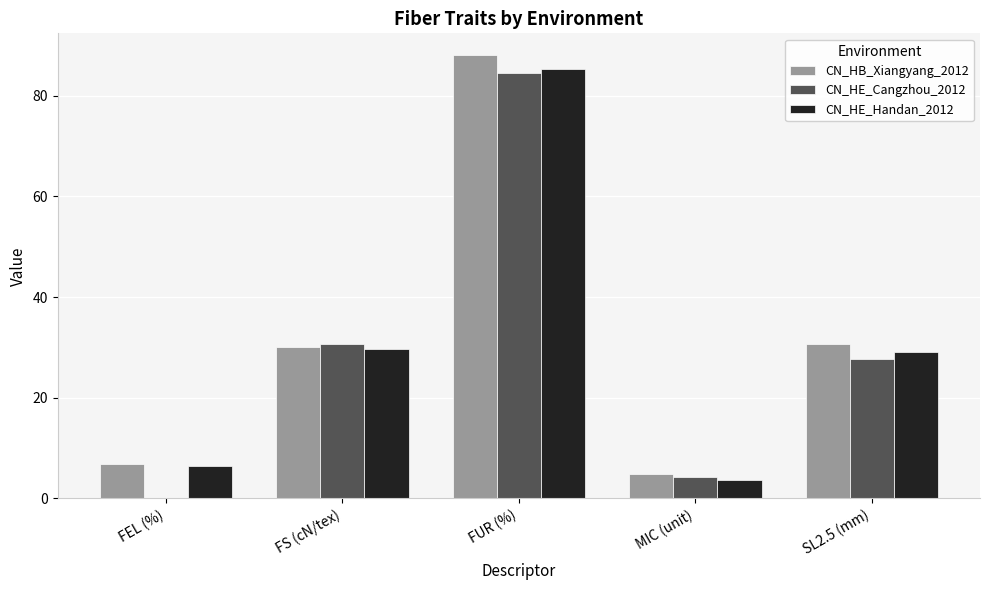

Is it true that CN_HE_Handan_2012 equals 6.5 at FEL (%)?

True